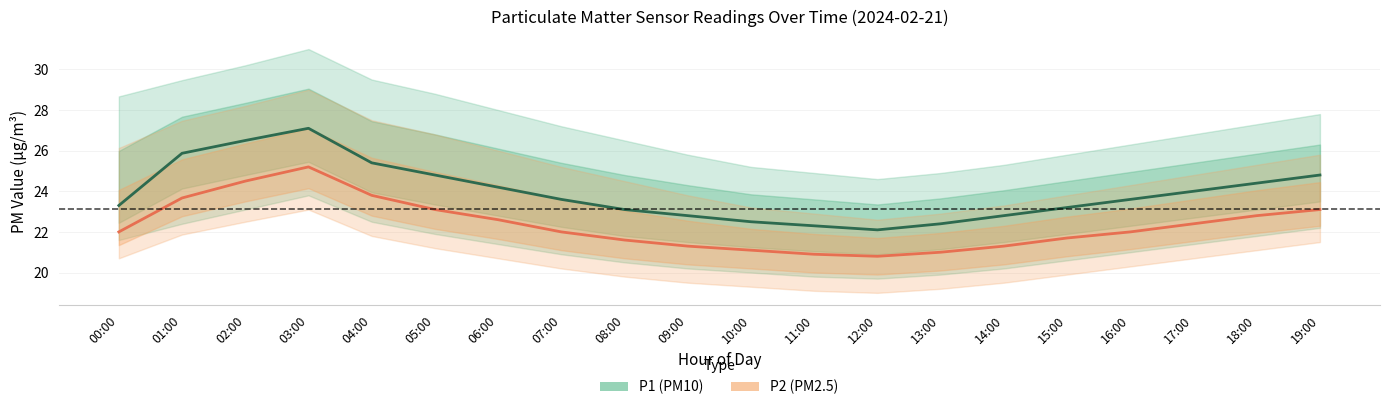

How many data points in P2 (PM2.5) are above 22?

9